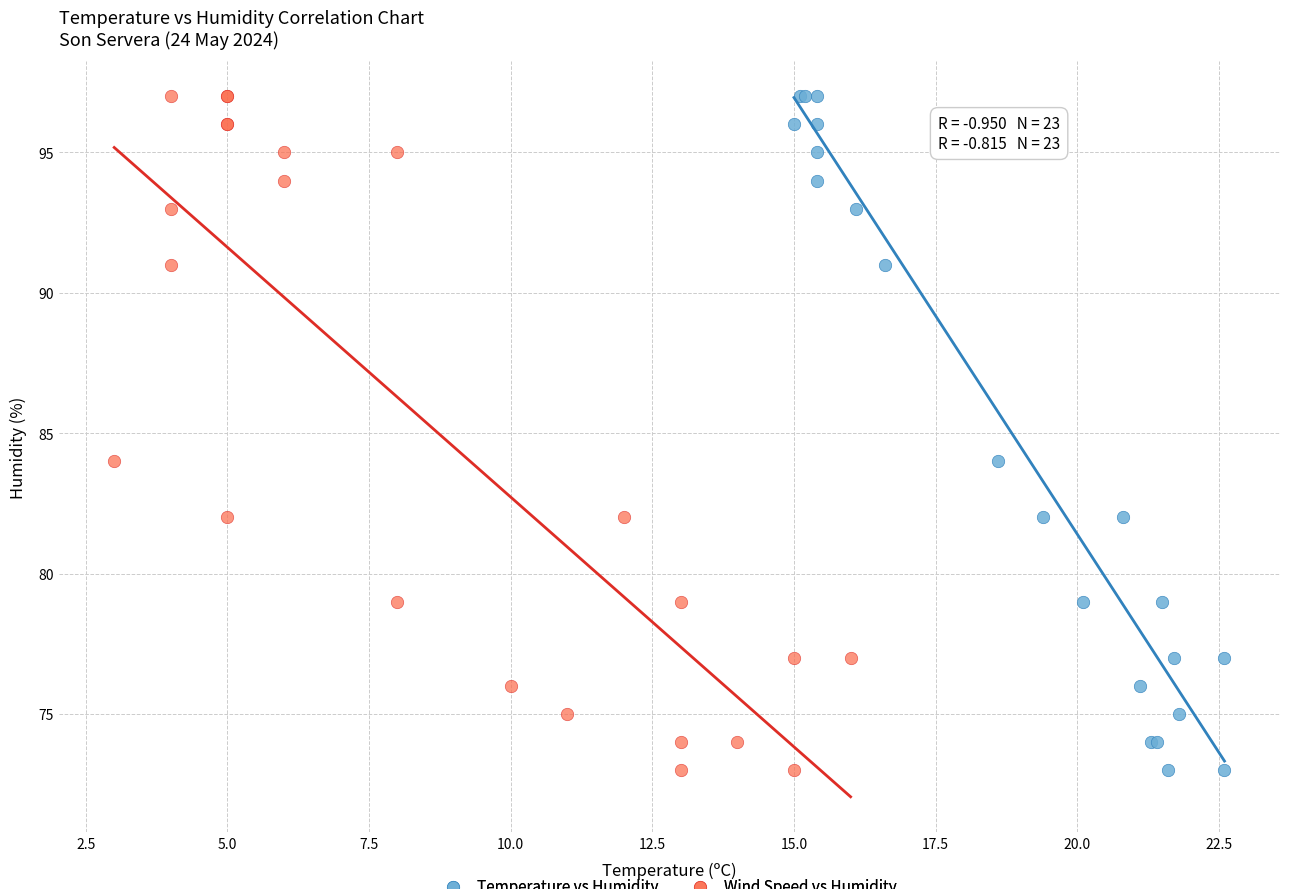

What are all the series names shown in the legend?

Temperature vs Humidity, Wind Speed vs Humidity